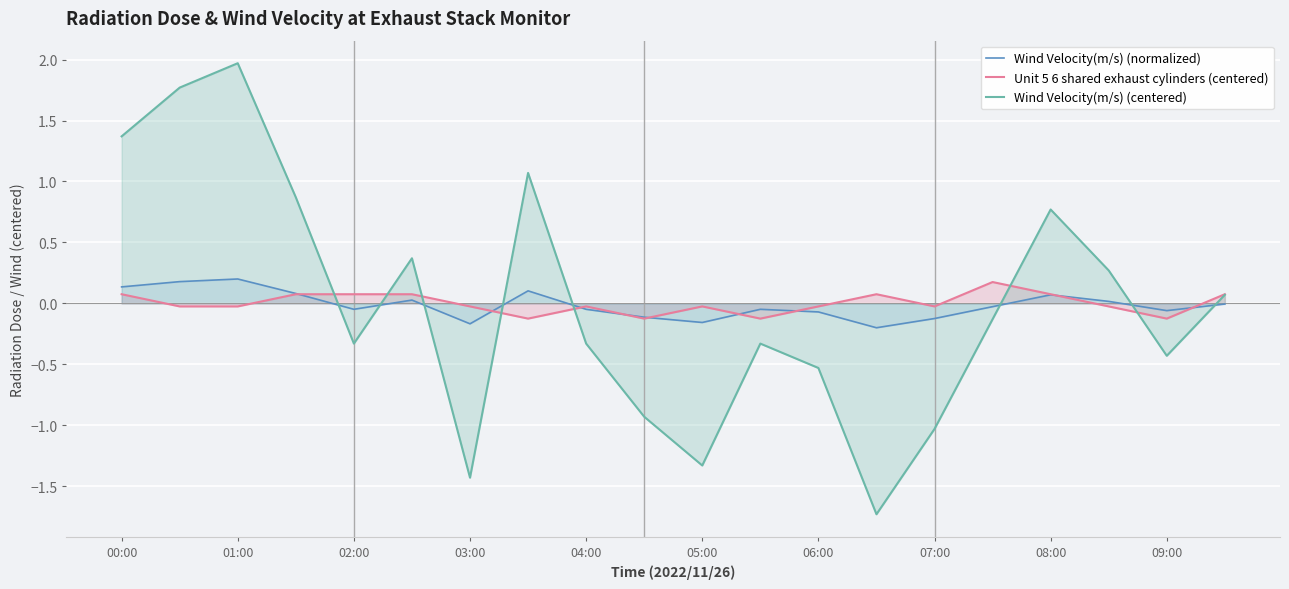

Which category has the highest value across all series?

01:00